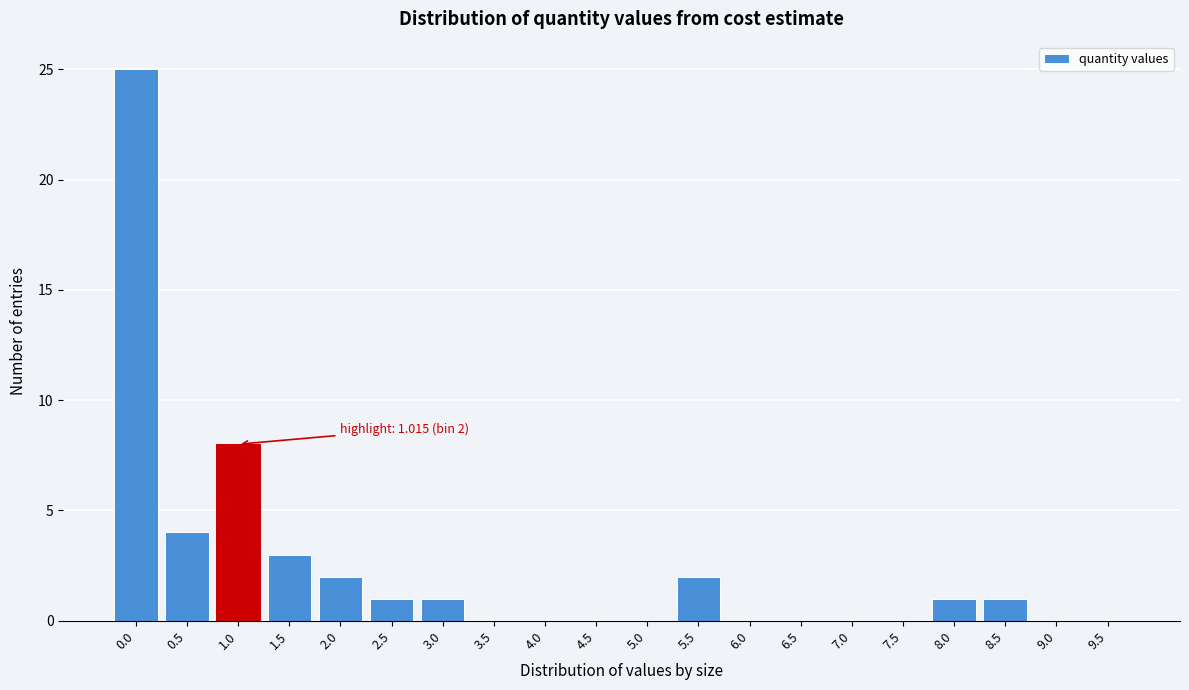

Reading left to right, transcribe all the data shown in this chart.

0.0=25	0.5=4	1.0=8	1.5=3	2.0=2	2.5=1	3.0=1	3.5=0	4.0=0	4.5=0	5.0=0	5.5=2	6.0=0	6.5=0	7.0=0	7.5=0	8.0=1	8.5=1	9.0=0	9.5=0